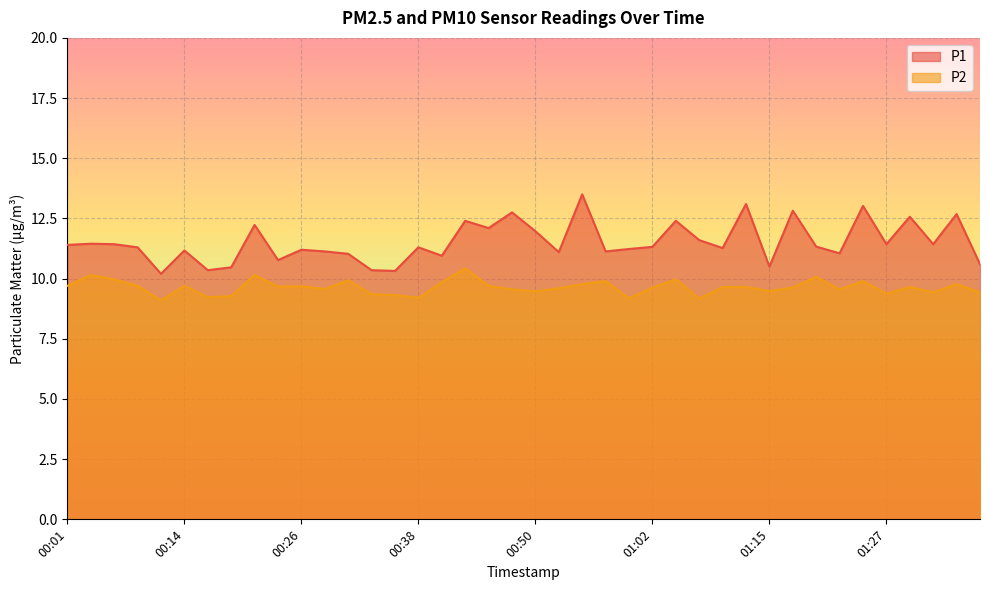

What is the label of the 7th point from the left?

00:16